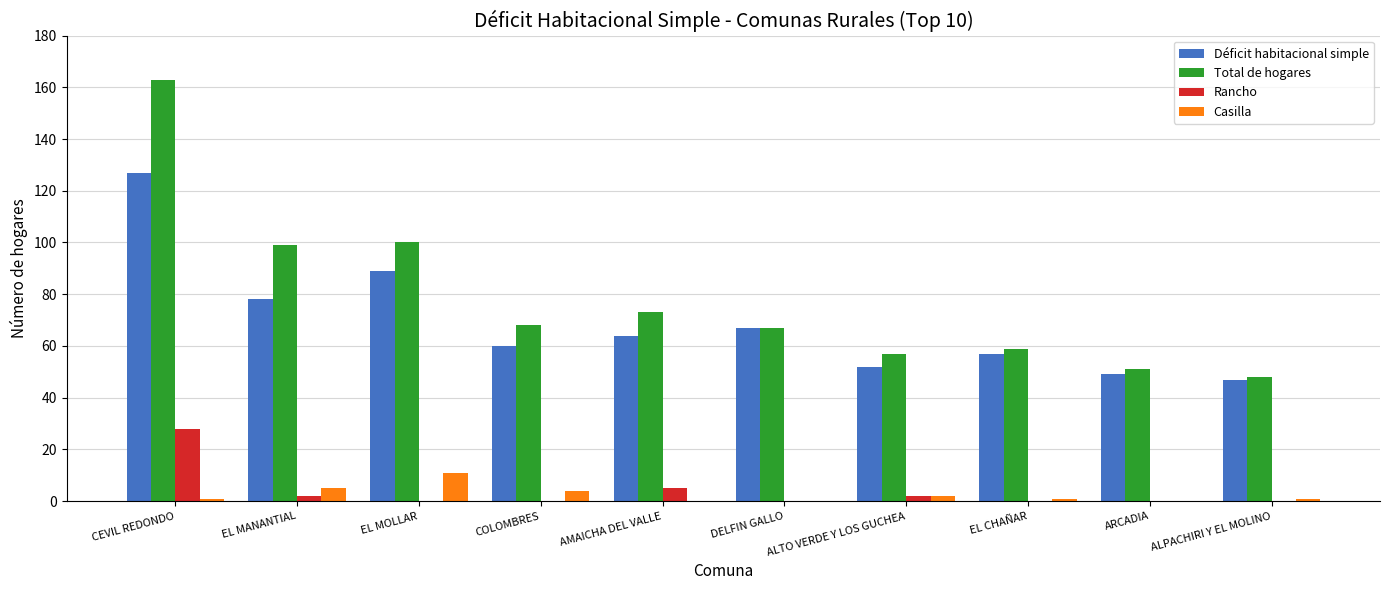

Reading left to right, list all the values displayed in this chart.

Déficit habitacional simple: CEVIL REDONDO=127	EL MANANTIAL=78	EL MOLLAR=89	COLOMBRES=60	AMAICHA DEL VALLE=64	DELFIN GALLO=67	ALTO VERDE Y LOS GUCHEA=52	EL CHAÑAR=57	ARCADIA=49	ALPACHIRI Y EL MOLINO=47
Total de hogares: CEVIL REDONDO=163	EL MANANTIAL=99	EL MOLLAR=100	COLOMBRES=68	AMAICHA DEL VALLE=73	DELFIN GALLO=67	ALTO VERDE Y LOS GUCHEA=57	EL CHAÑAR=59	ARCADIA=51	ALPACHIRI Y EL MOLINO=48
Rancho: CEVIL REDONDO=28	EL MANANTIAL=2	EL MOLLAR=0	COLOMBRES=0	AMAICHA DEL VALLE=5	DELFIN GALLO=0	ALTO VERDE Y LOS GUCHEA=2	EL CHAÑAR=0	ARCADIA=0	ALPACHIRI Y EL MOLINO=0
Casilla: CEVIL REDONDO=1	EL MANANTIAL=5	EL MOLLAR=11	COLOMBRES=4	AMAICHA DEL VALLE=0	DELFIN GALLO=0	ALTO VERDE Y LOS GUCHEA=2	EL CHAÑAR=1	ARCADIA=0	ALPACHIRI Y EL MOLINO=1